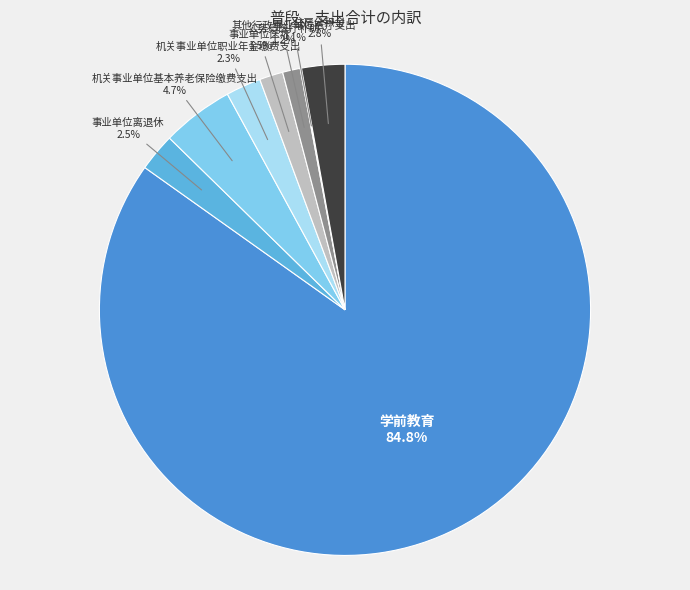

How much of the chart is everything except 机关事业单位基本养老保险缴费支出?

95.3%